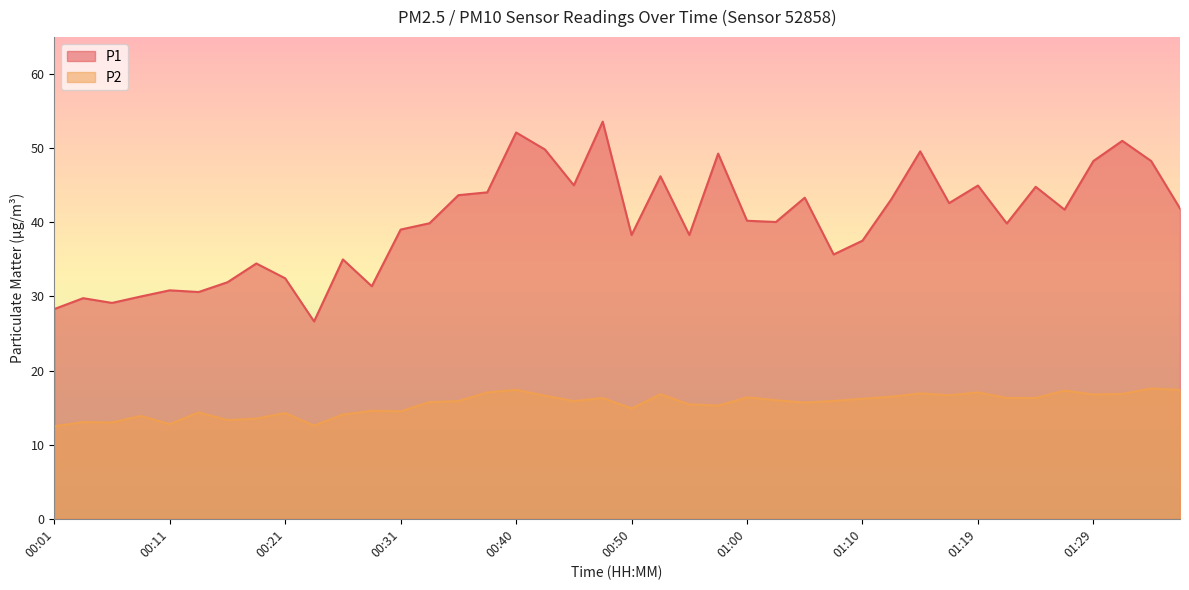

Does the chart display data point markers on the line(s)?

No